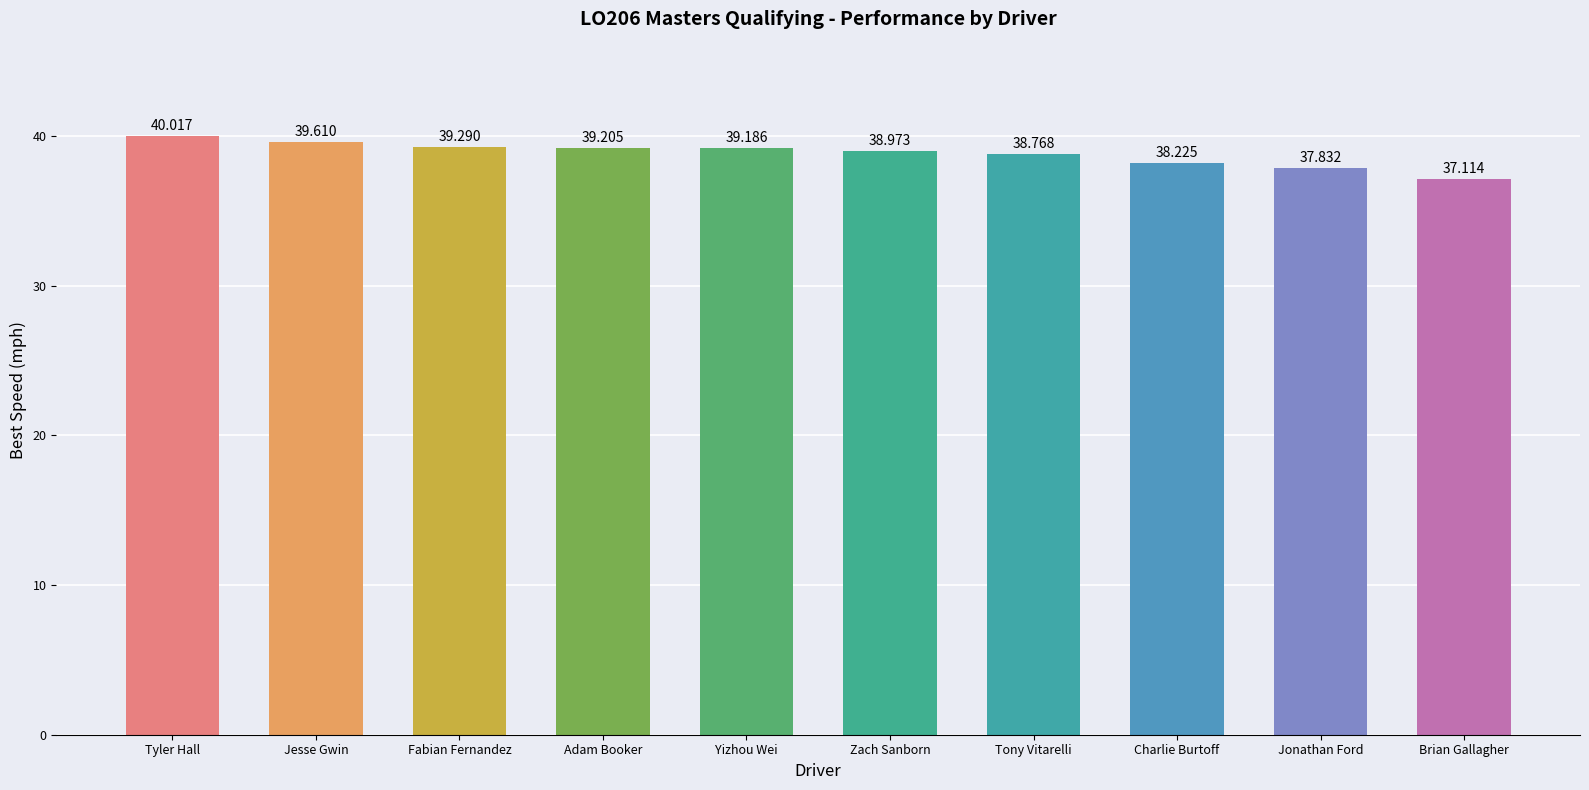

What is the greatest value displayed?

40.0